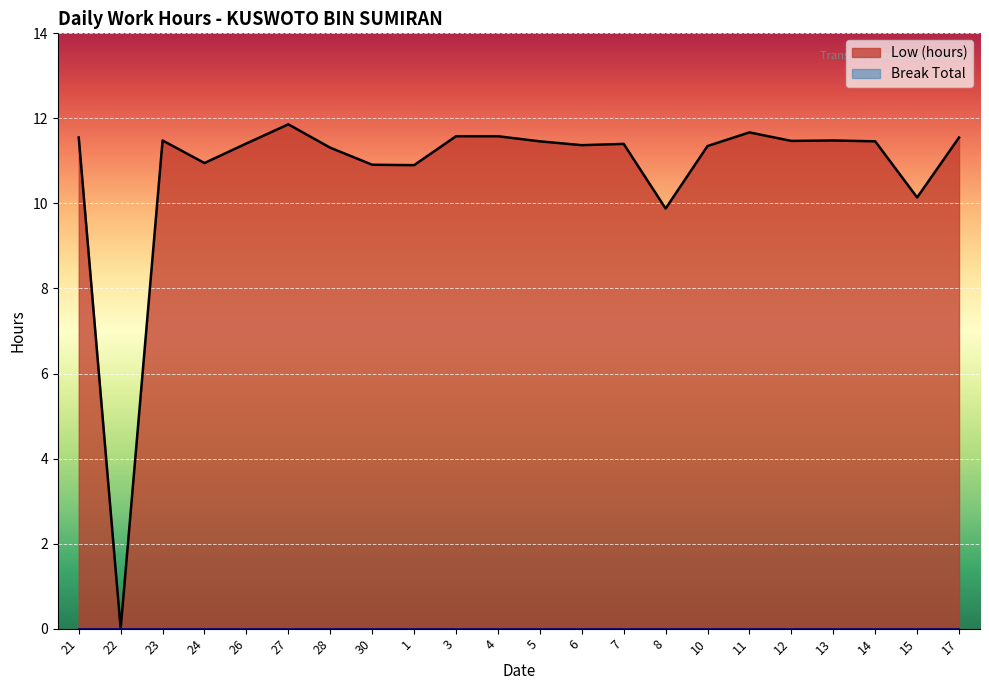

At which category does the data reach its first local peak?

23